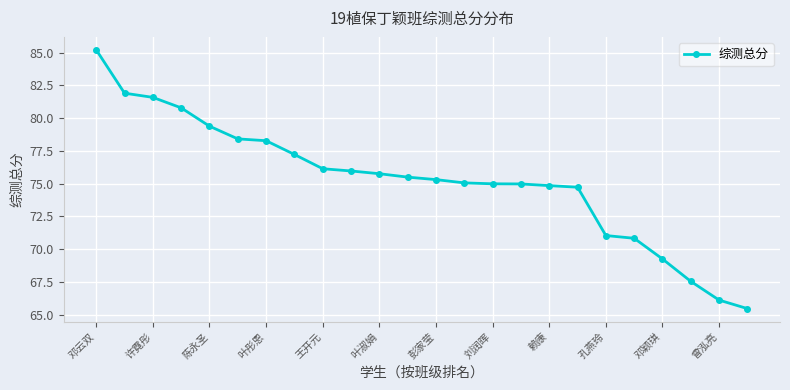

What is the value of the 10th point from the left?

76.0